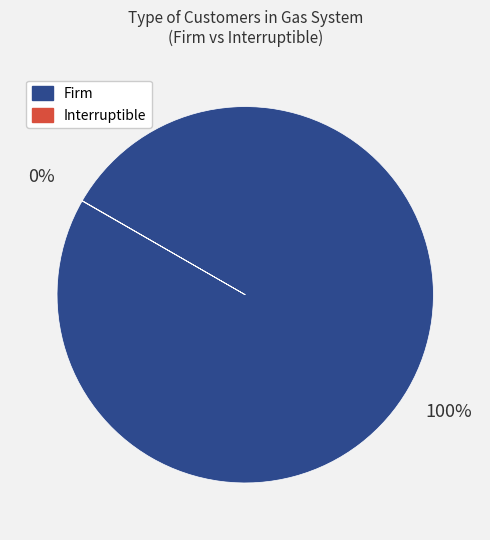

The Firm slice represents 86% of the pie. True or false?

False